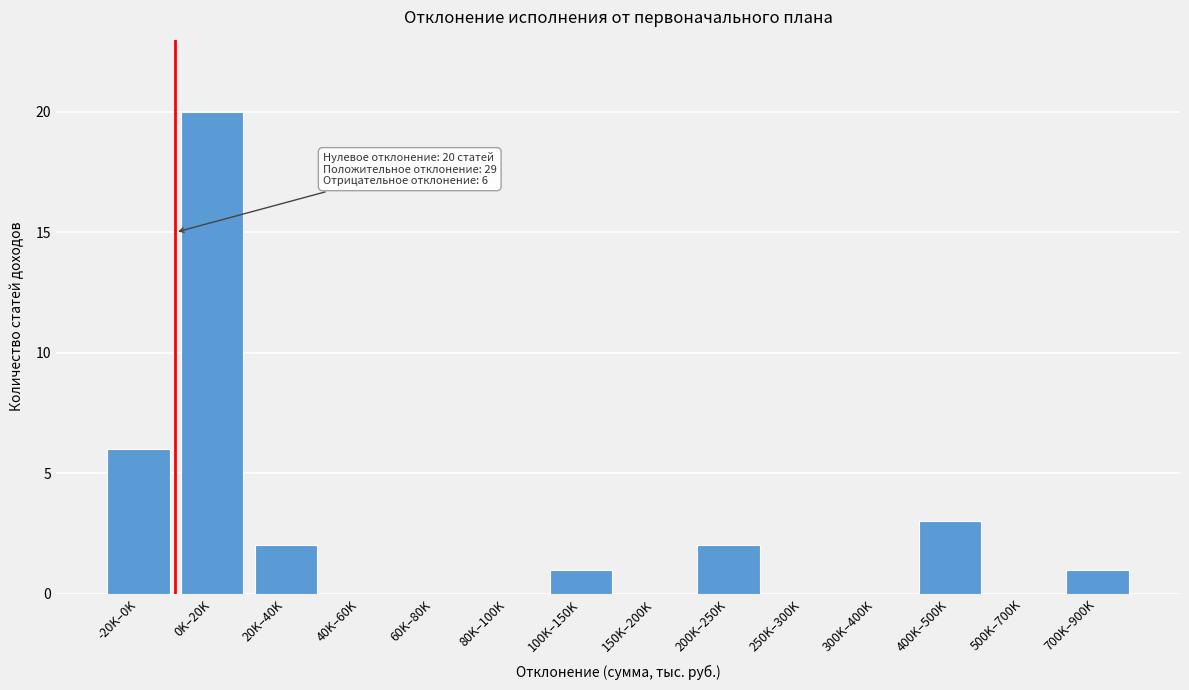

Reading left to right, extract all data points from this chart.

-20K–0K=6	0K–20K=20	20K–40K=2	40K–60K=0	60K–80K=0	80K–100K=0	100K–150K=1	150K–200K=0	200K–250K=2	250K–300K=0	300K–400K=0	400K–500K=3	500K–700K=0	700K–900K=1